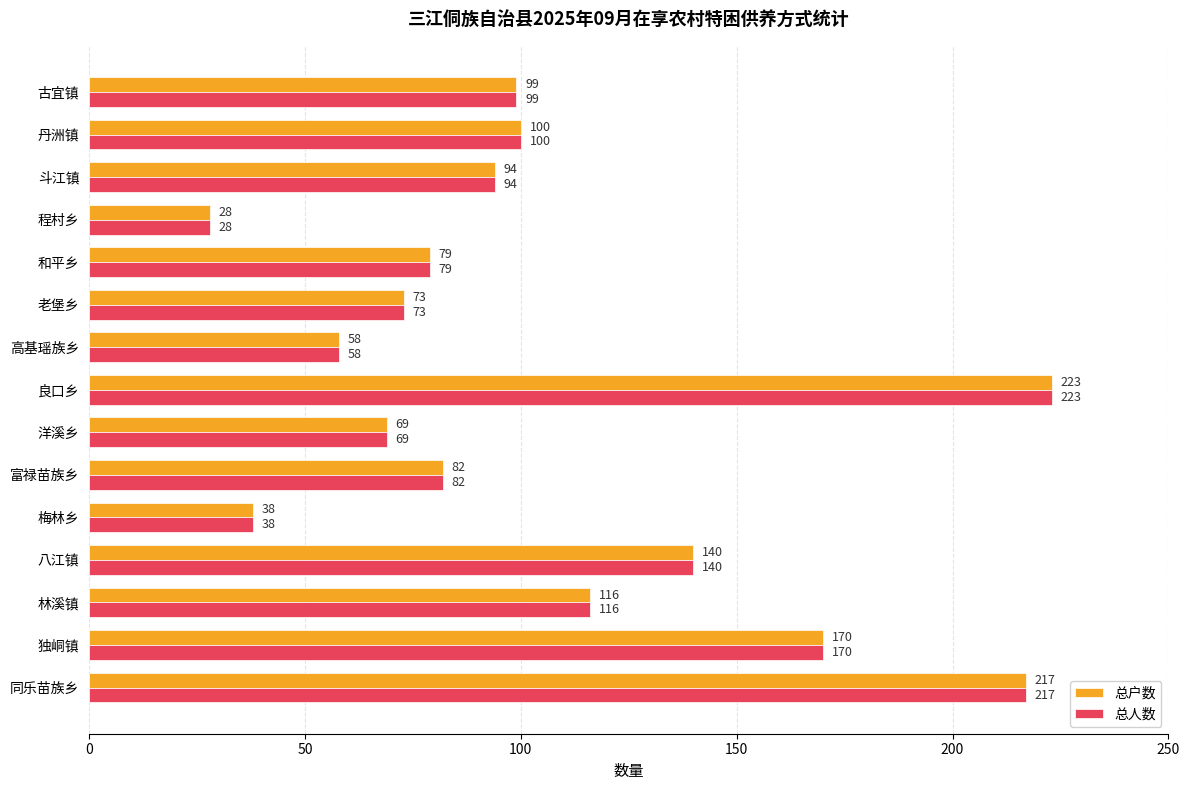

At which label is 总户数 closest to 125?

林溪镇